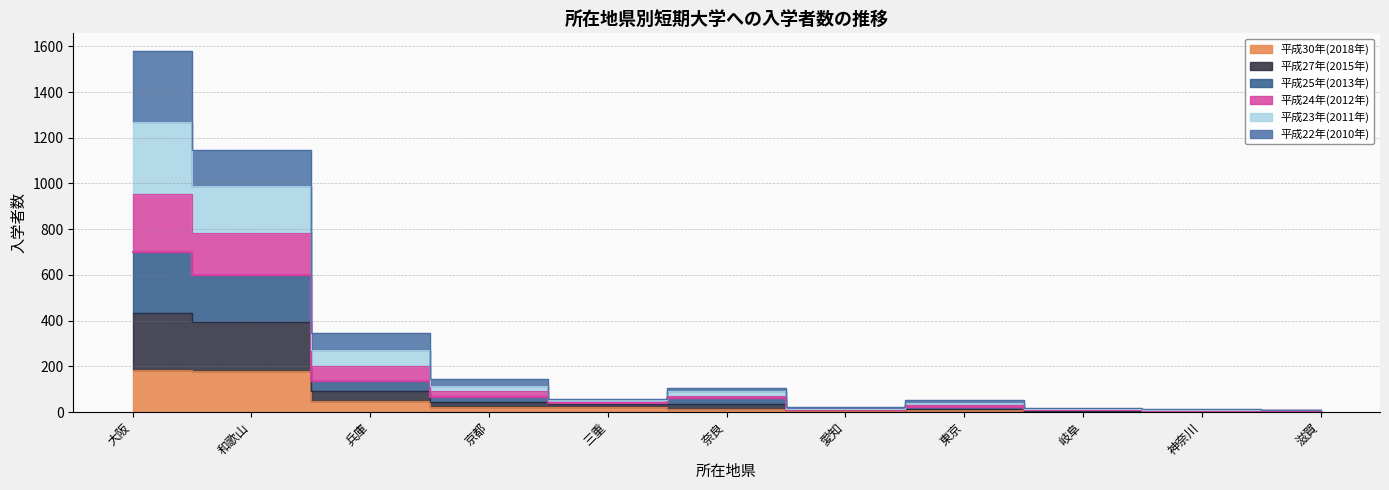

What is the value of the 平成23年(2011年) point at the 10th from the left?

8